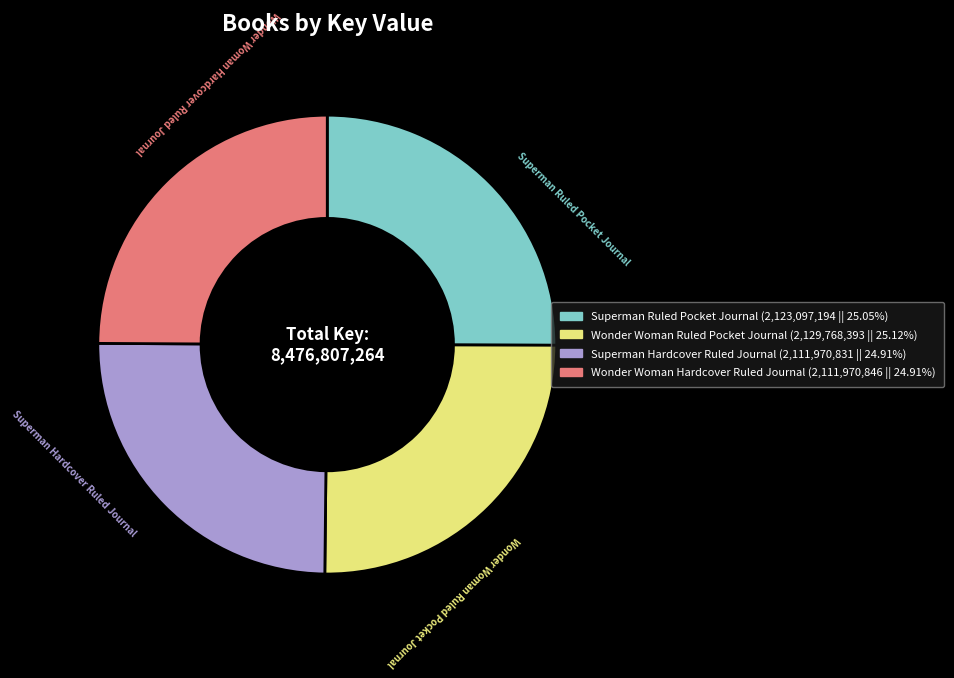

Does Superman Hardcover Ruled Journal represent more than half of the total?

No